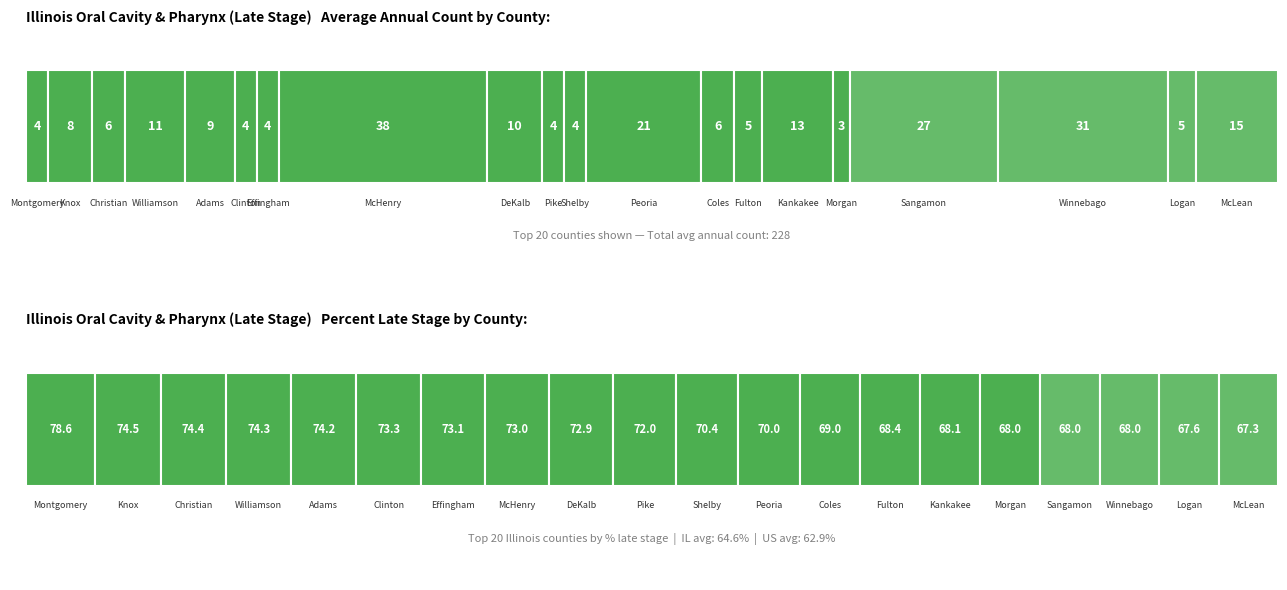

What is the difference between the values at Peoria and McHenry?

17